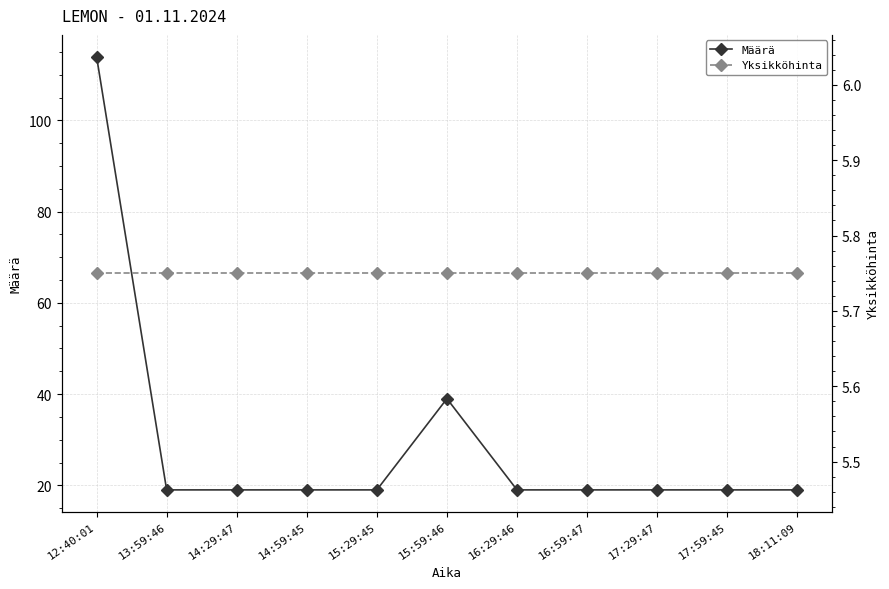

Reading right to left, transcribe all the data shown in this chart.

Määrä: 18:11:09=19.0	17:59:45=19.0	17:29:47=19.0	16:59:47=19.0	16:29:46=19.0	15:59:46=39.0	15:29:45=19.0	14:59:45=19.0	14:29:47=19.0	13:59:46=19.0	12:40:01=114.0
Yksikköhinta: 18:11:09=5.8	17:59:45=5.8	17:29:47=5.8	16:59:47=5.8	16:29:46=5.8	15:59:46=5.8	15:29:45=5.8	14:59:45=5.8	14:29:47=5.8	13:59:46=5.8	12:40:01=5.8